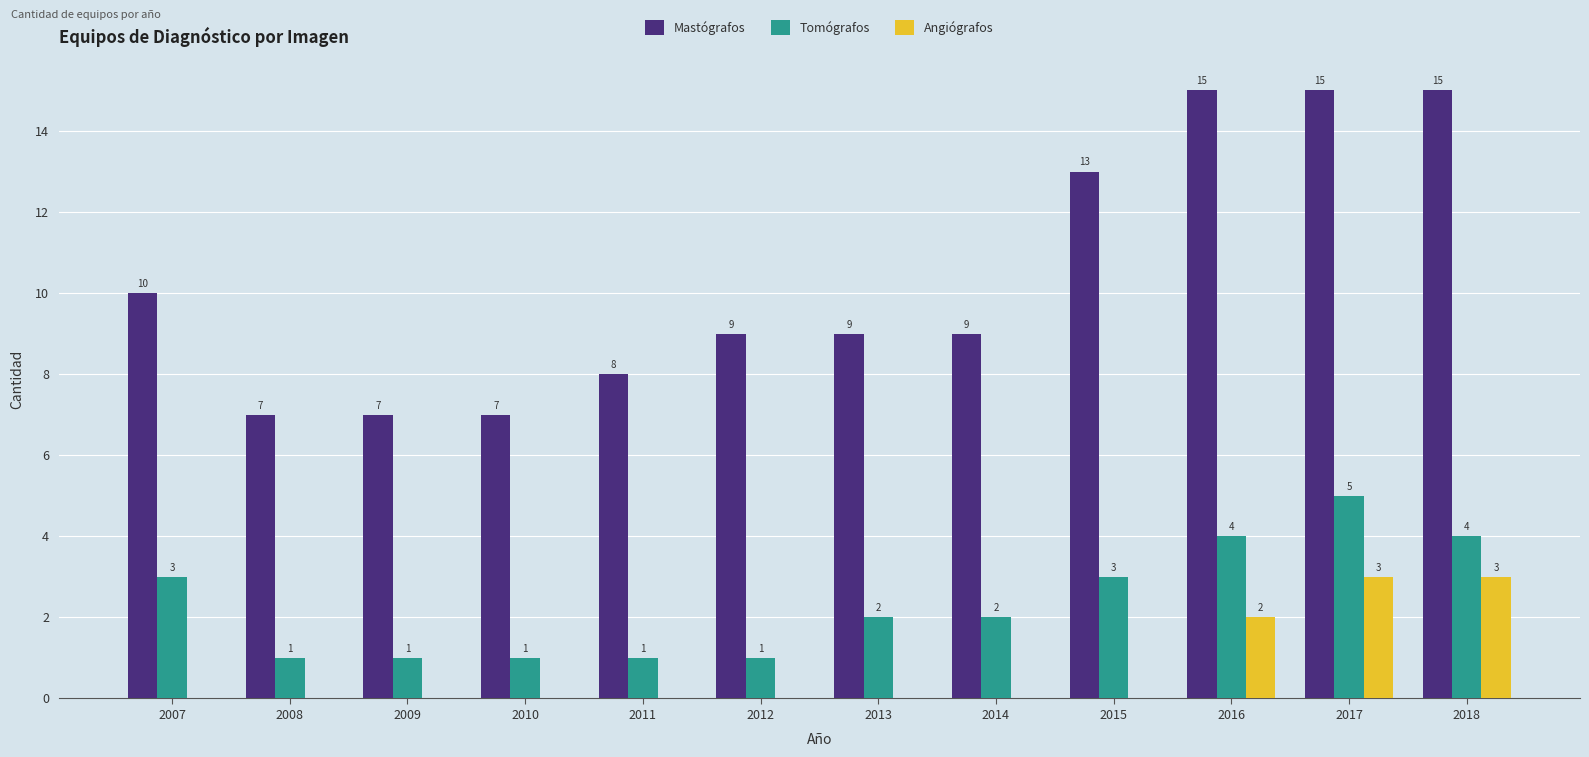

Between 2009 and 2018, which series saw the biggest shift?

Mastógrafos